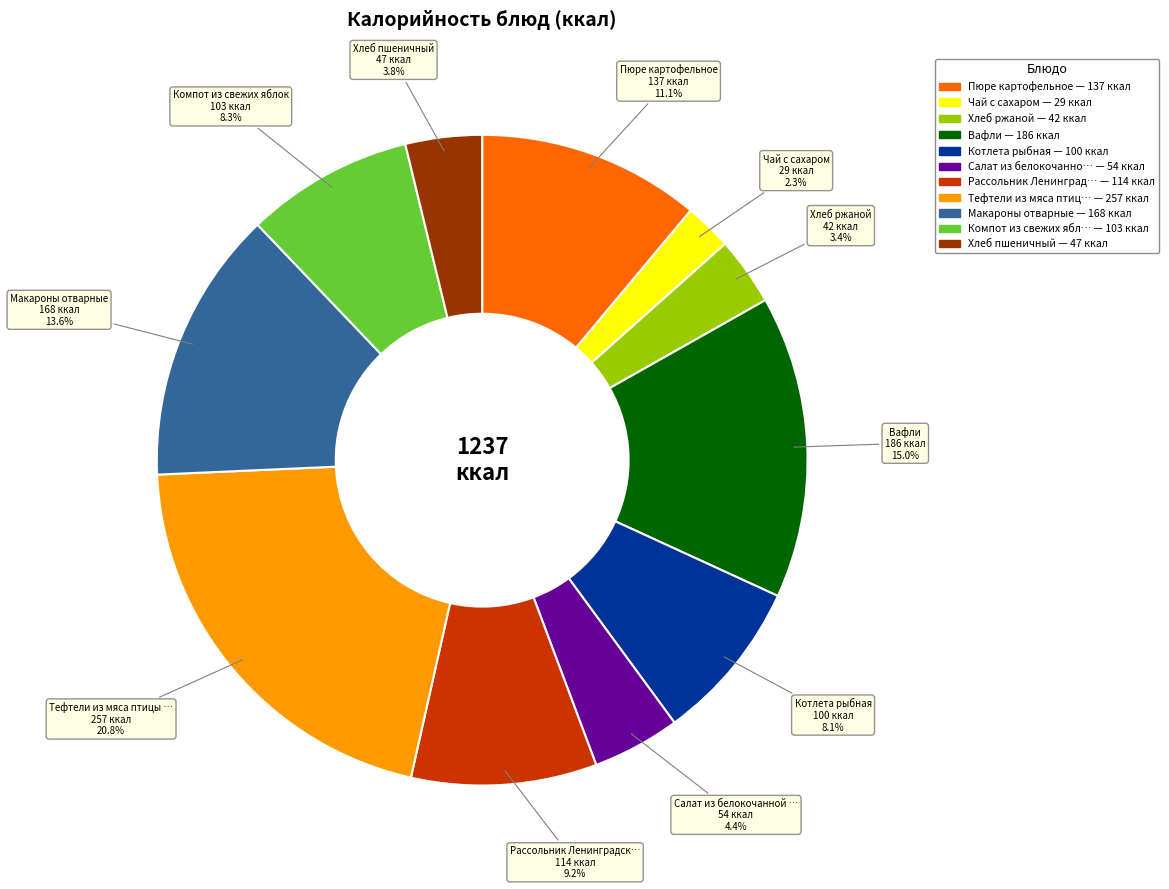

Does any single category account for the majority?

No